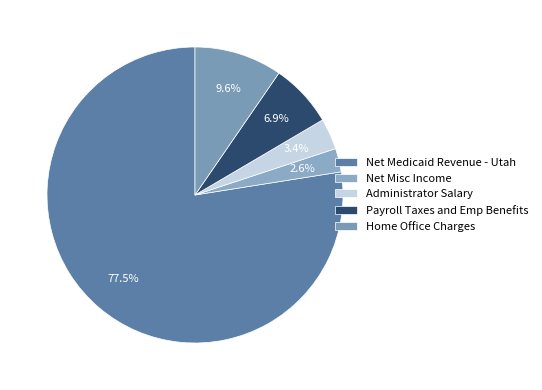

What percentage is the Home Office Charges slice, to the nearest percent?

10%